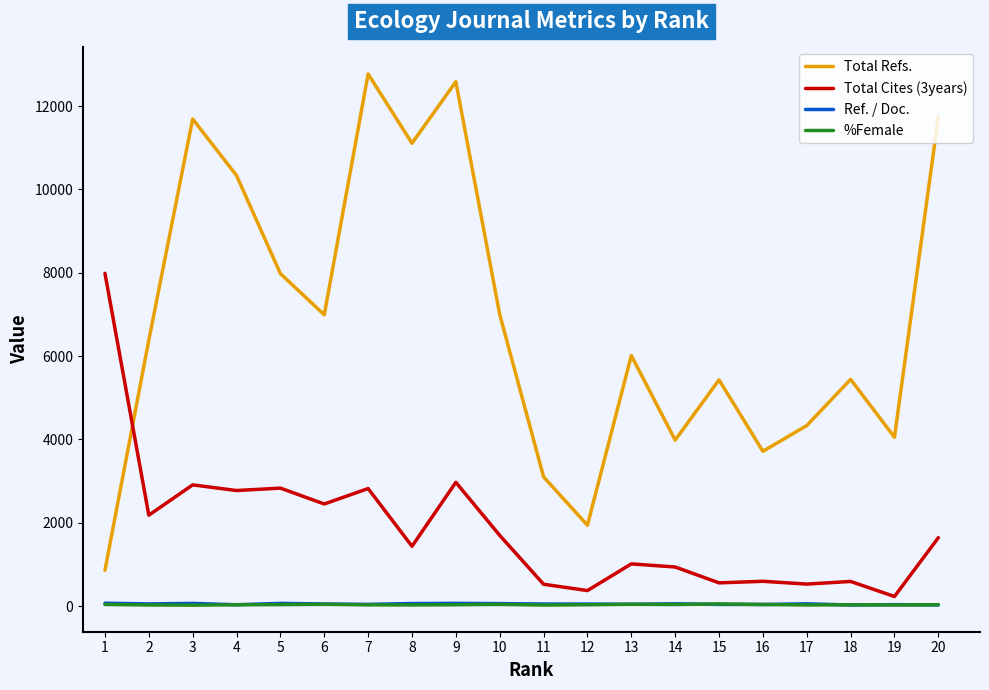

True or false: Ref. / Doc. and Total Cites (3years) cross at least once.

False